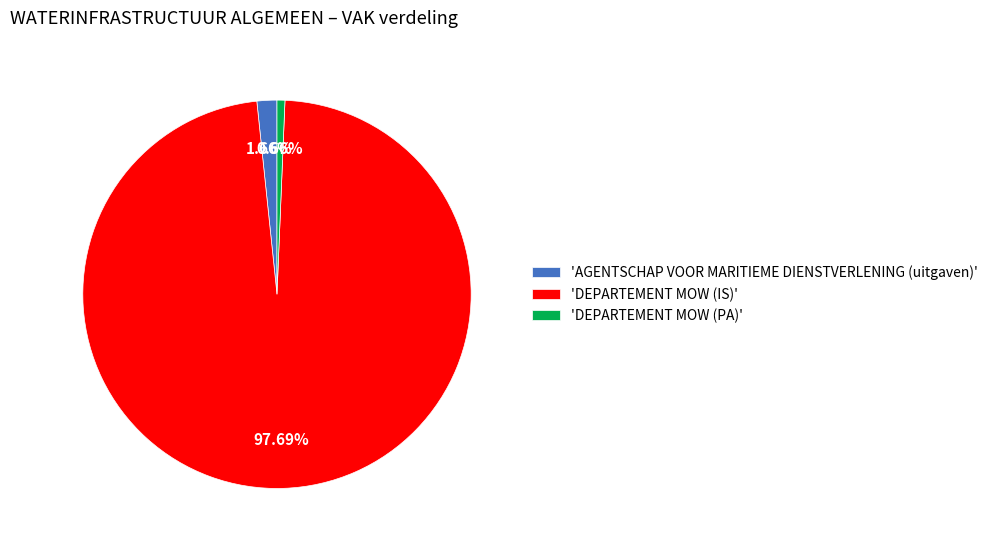

Between 'DEPARTEMENT MOW (IS)' and 'AGENTSCHAP VOOR MARITIEME DIENSTVERLENING (uitgaven)', which is larger?

'DEPARTEMENT MOW (IS)'